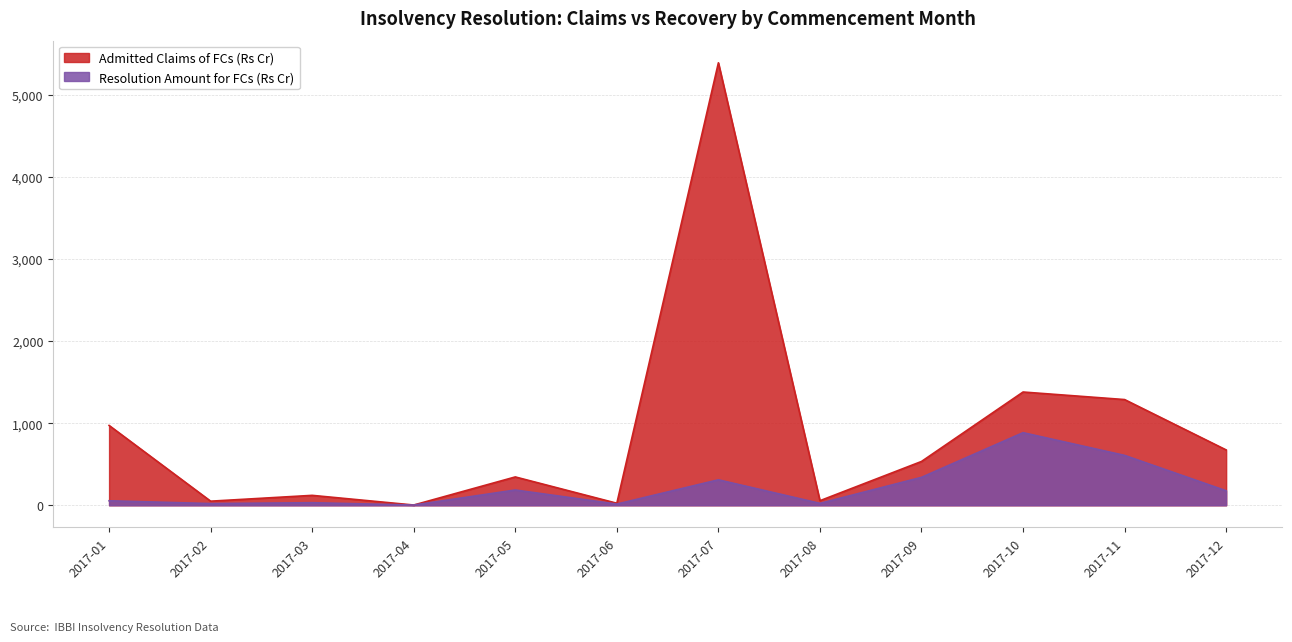

How many interior local valleys does the Admitted Claims of FCs (Rs Cr) series have?

4